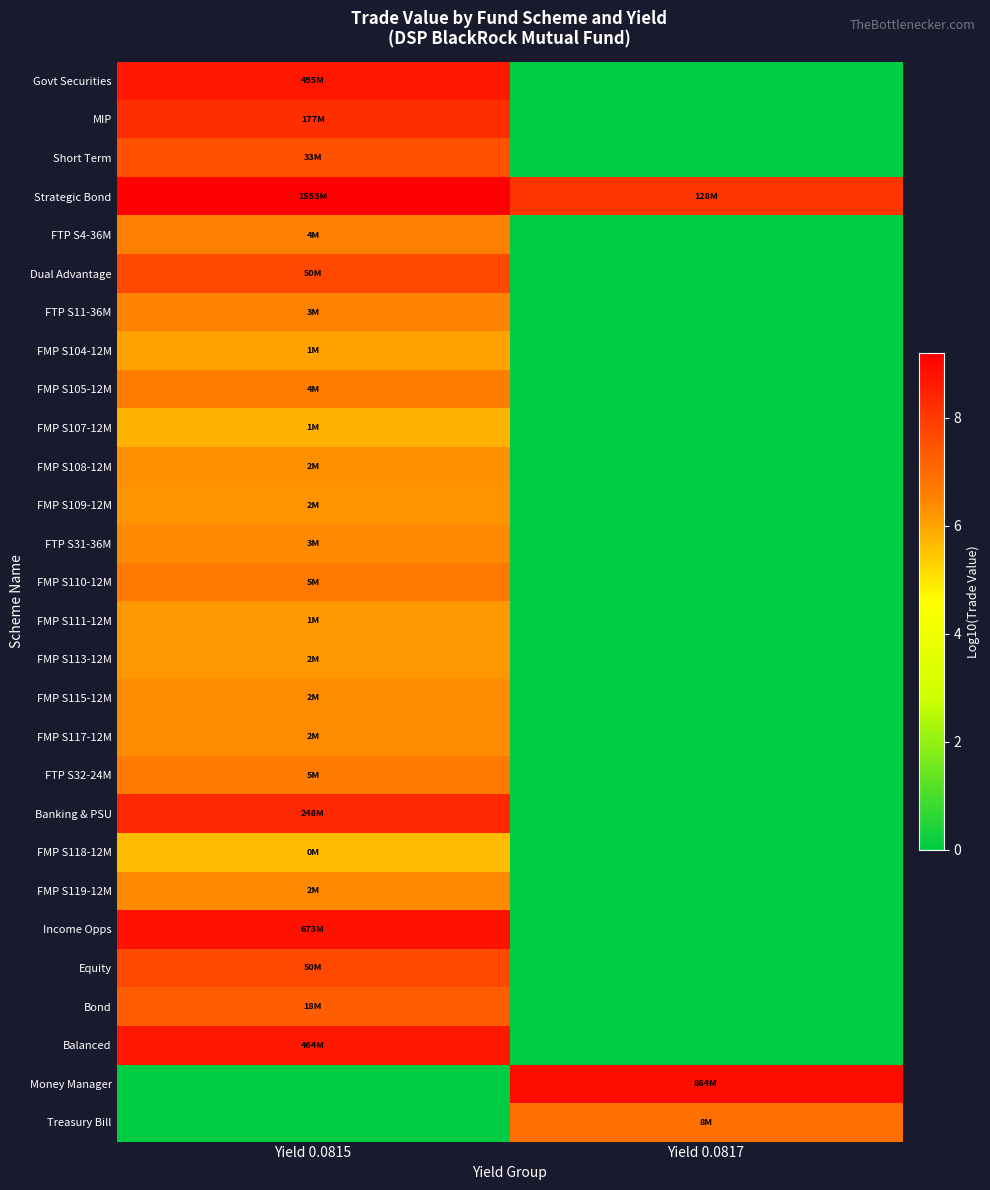

Which series has the largest total across all categories?

Strategic Bond